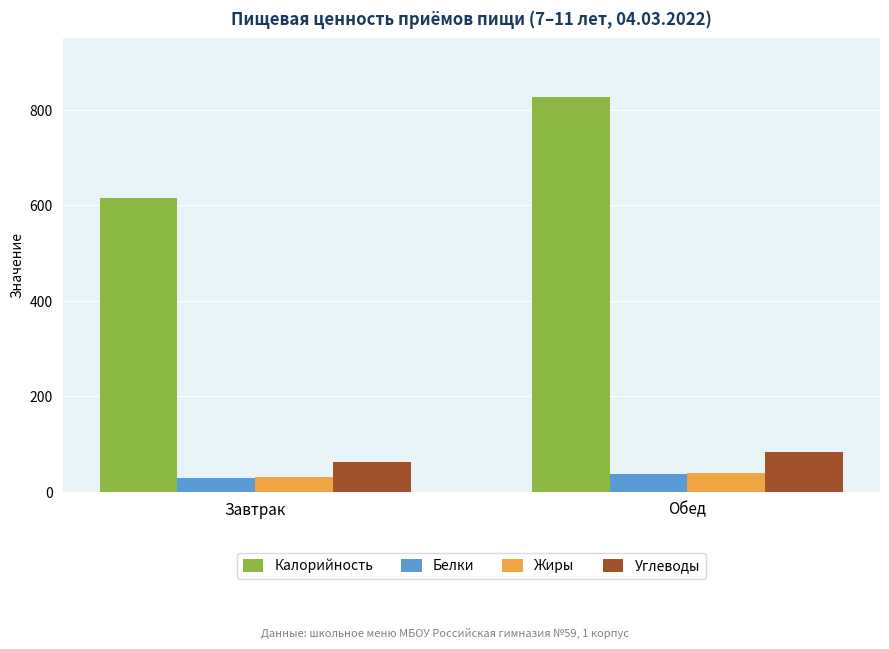

What is the total value across all series at Обед?

988.9